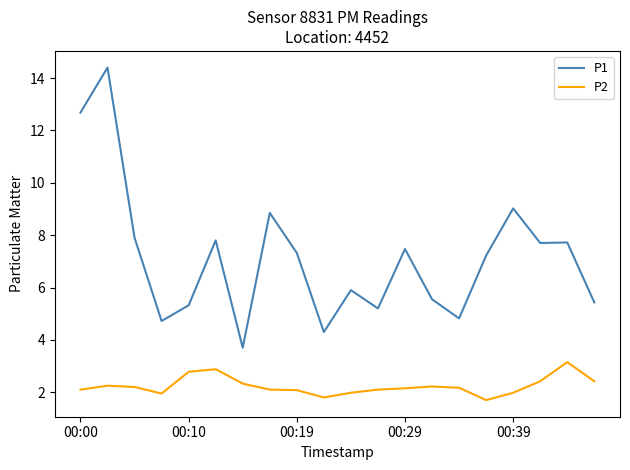

What is the sum of all P1 values?

143.0